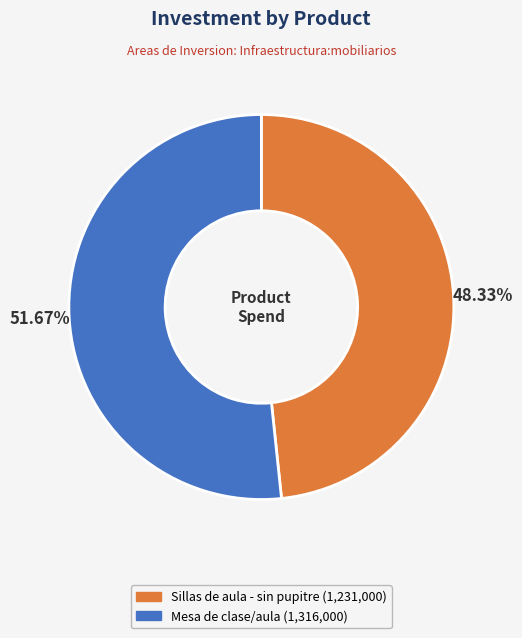

What percentage is NOT represented by Mesa de clase/aula?

48.3%